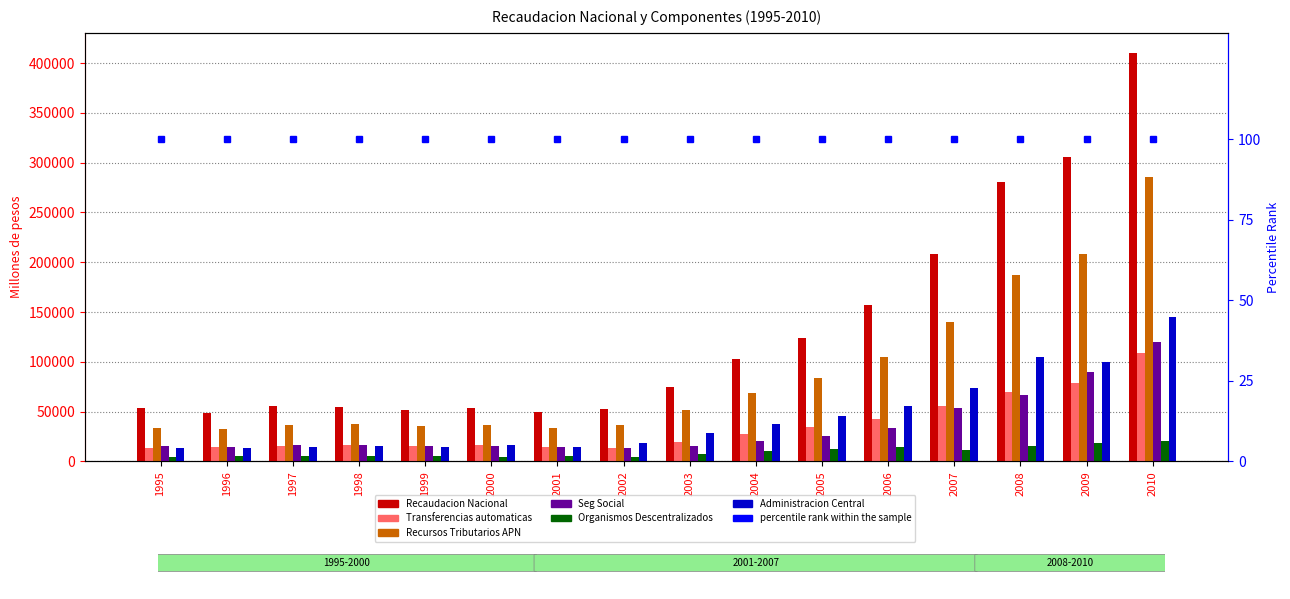

At which category does the chart reach its peak across all series?

2010